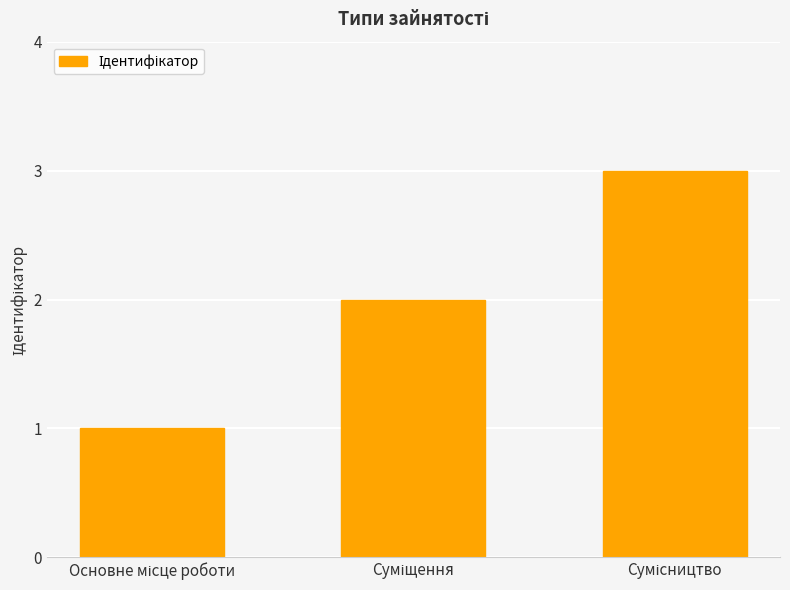

What is the value of the 1st bar from the left?

1